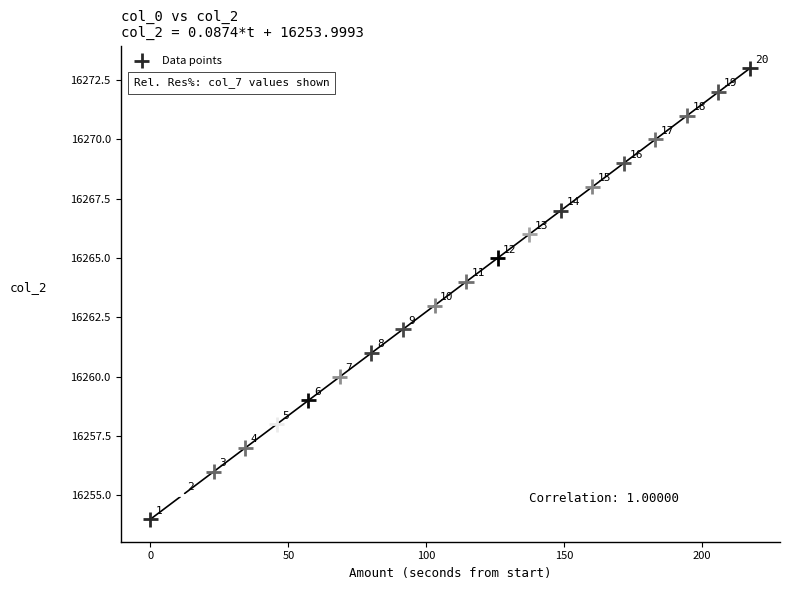

What is the range of Y values (max minus min)?

19